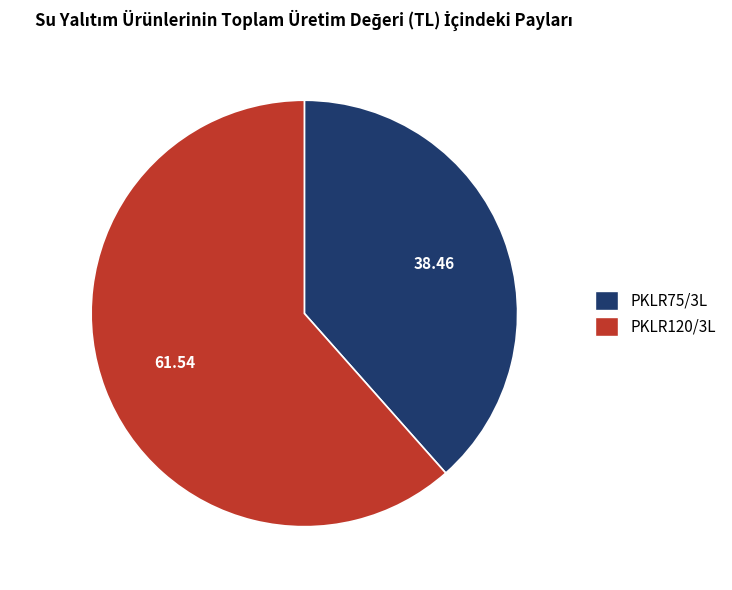

Does PKLR120/3L represent more than half of the total?

Yes